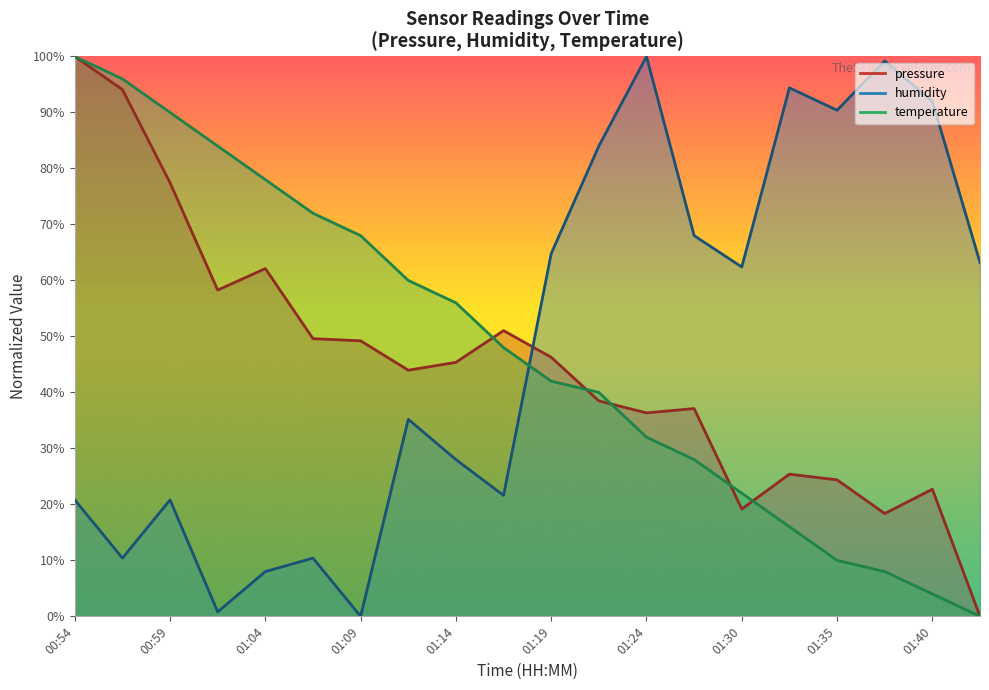

What is the average value of the pressure series?

45.0